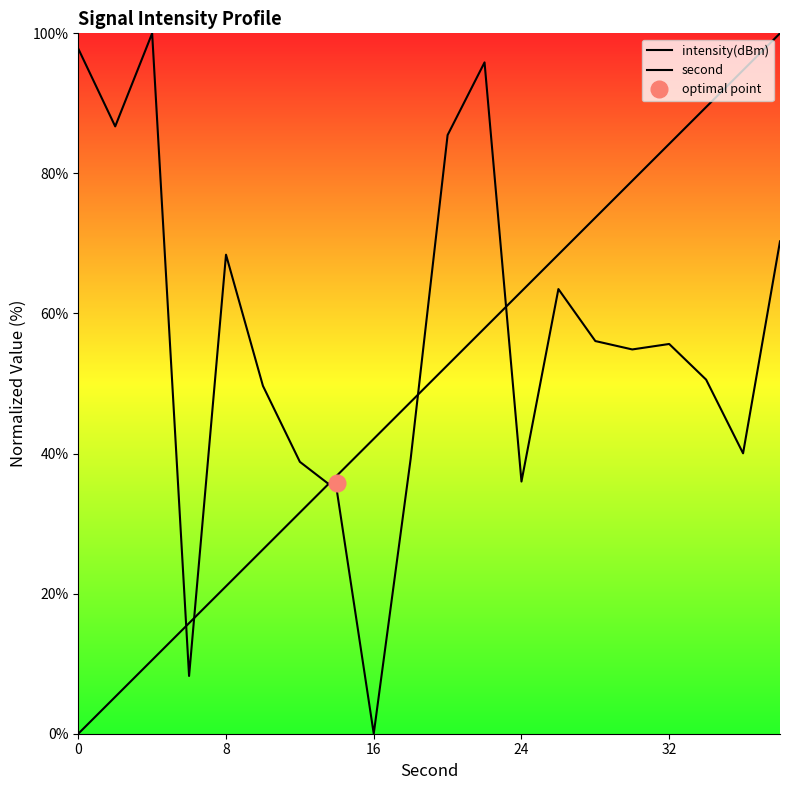

Rank the series by their average value, from lowest to highest.

second, intensity(dBm)